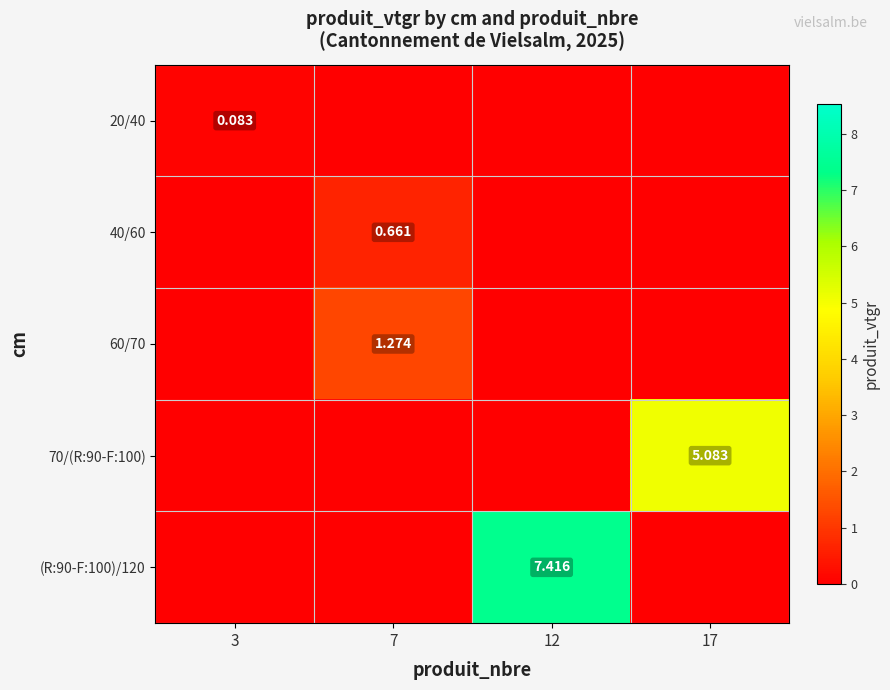

The value of (R:90-F:100)/120 at 12 is 7.4. True or false?

True